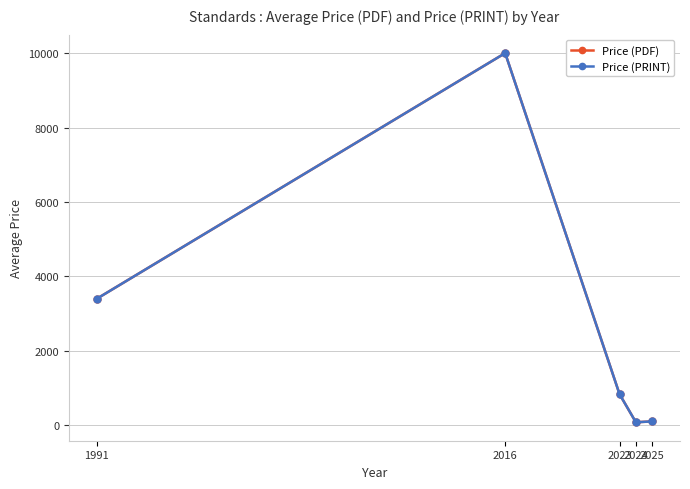

Does the chart have visible grid lines?

Yes